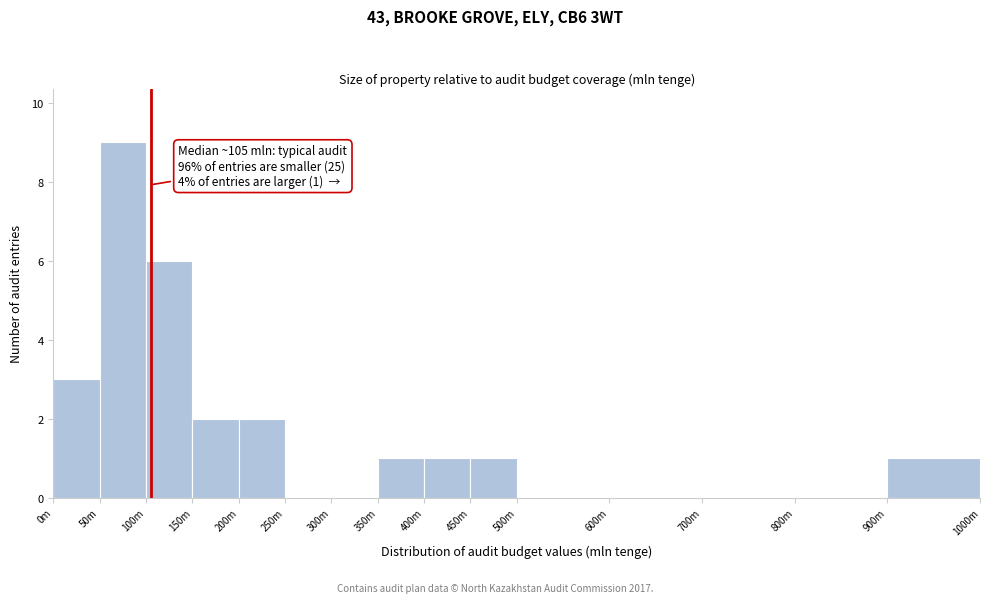

Reading left to right, what are all the values shown in this chart?

0m=3	50m=9	100m=6	150m=2	200m=2	250m=0	300m=0	350m=1	400m=1	450m=1	500m=0	600m=0	700m=0	800m=0	900m=1